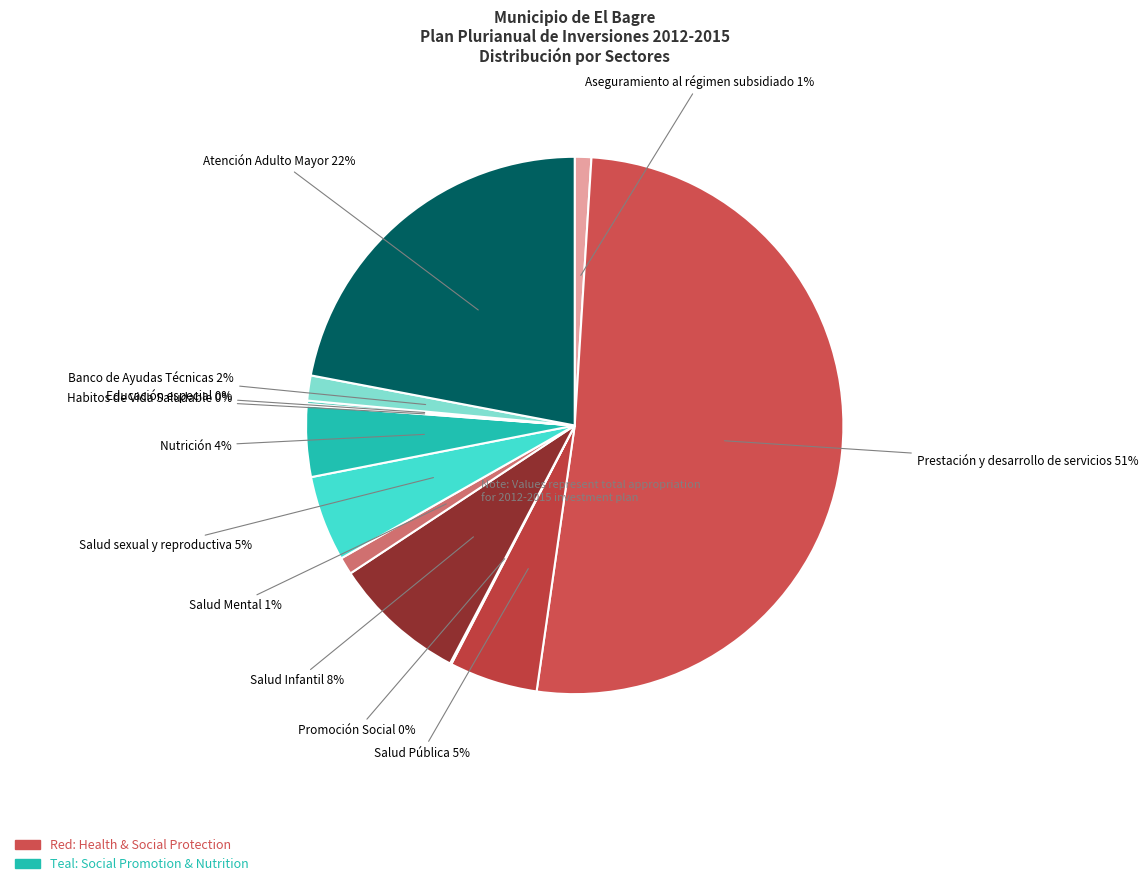

Do Nutrición 4% and Salud Infantil 8% together represent more than half of the pie?

No